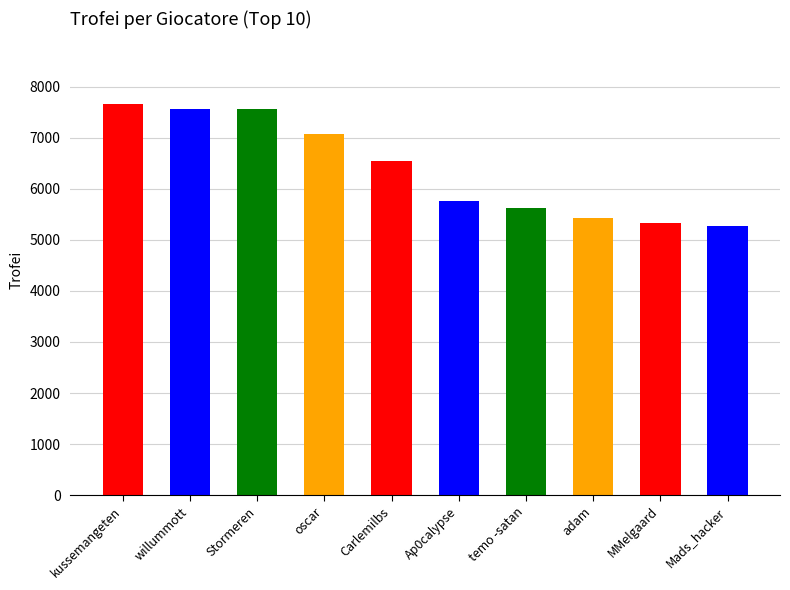

Which has a higher value, willummott or Carlemilbs?

willummott